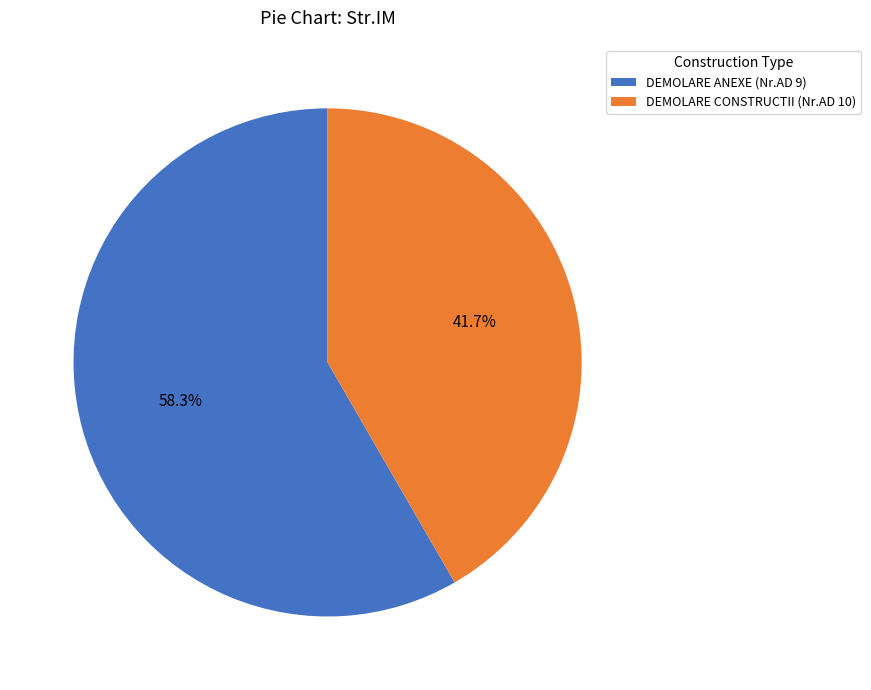

Between DEMOLARE CONSTRUCTII (Nr.AD 10) and DEMOLARE ANEXE (Nr.AD 9), which is larger?

DEMOLARE ANEXE (Nr.AD 9)